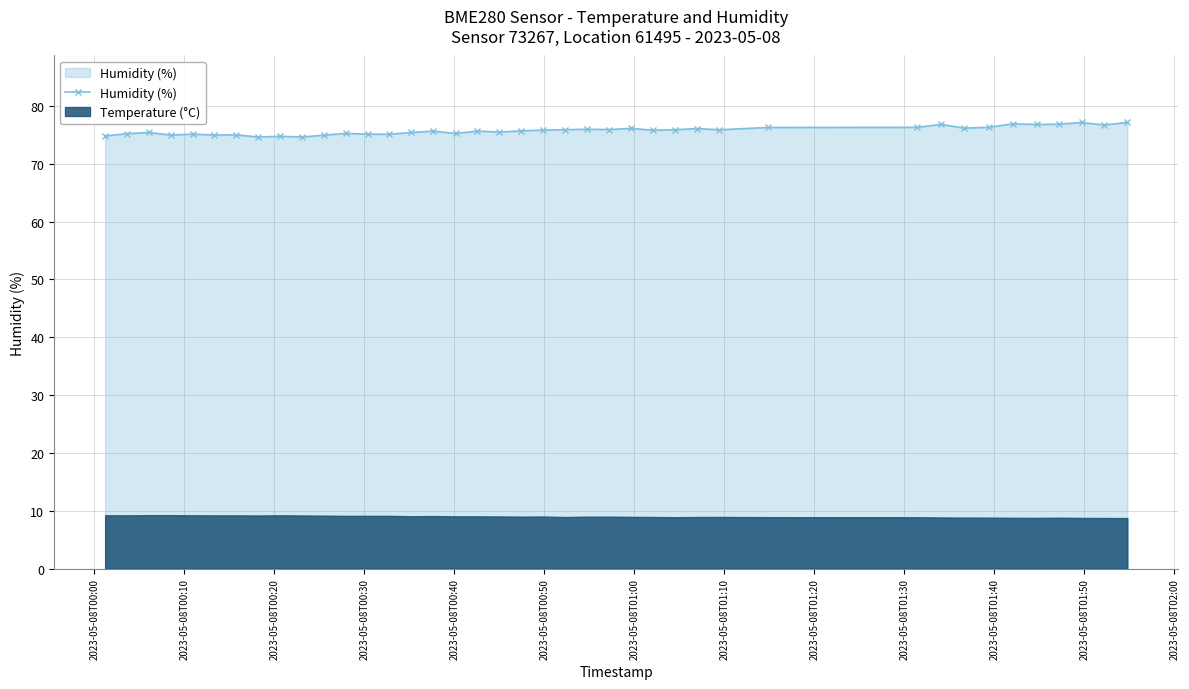

What is the average value?

75.7